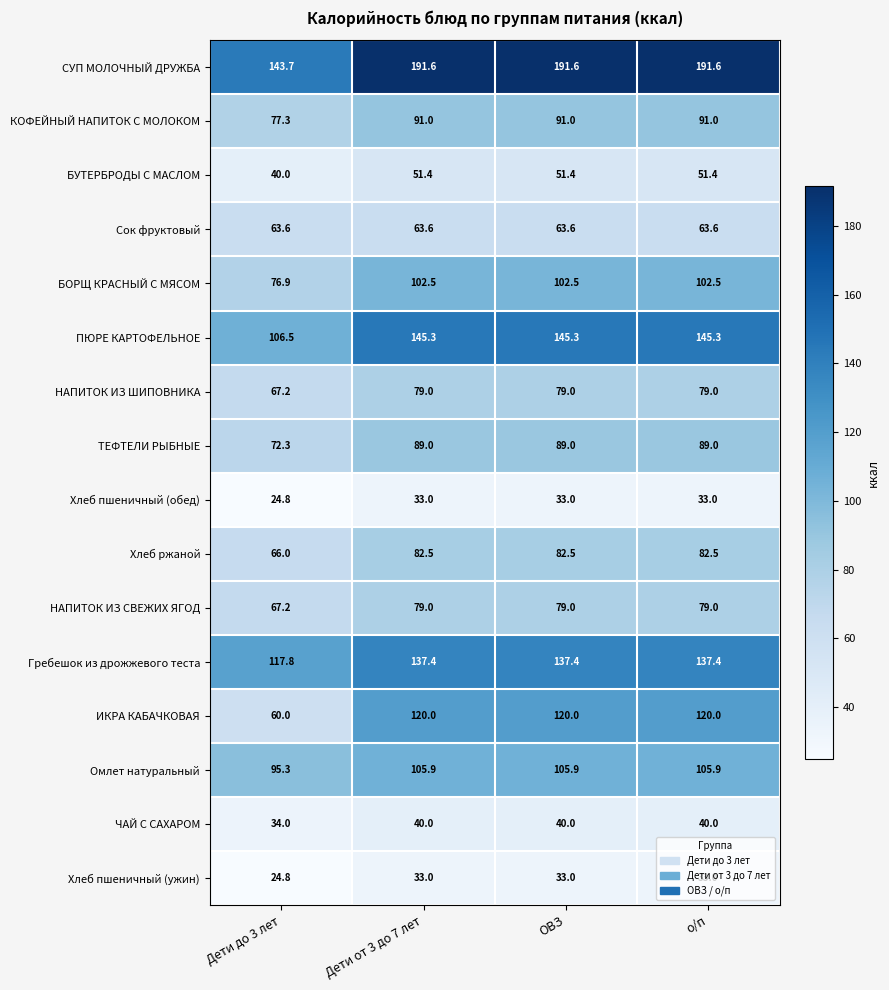

Where is НАПИТОК ИЗ СВЕЖИХ ЯГОД nearest to the value 73?

Дети до 3 лет